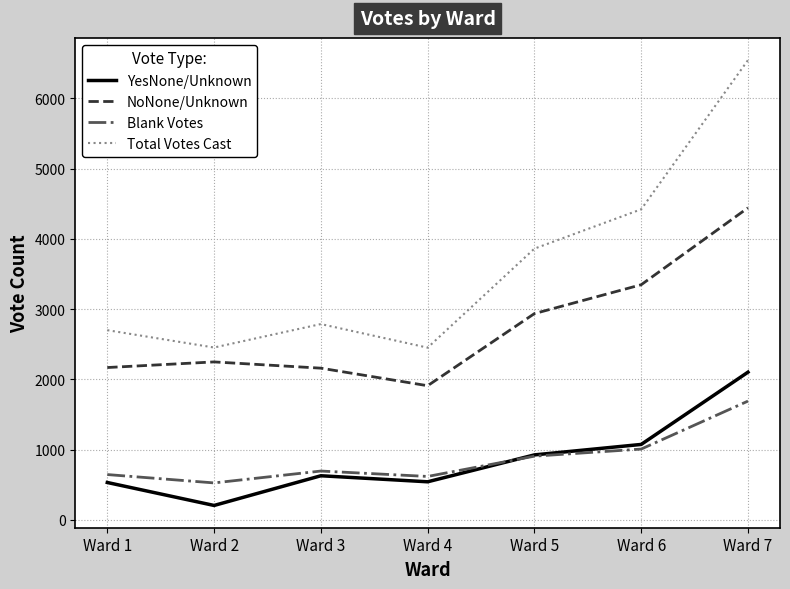

True or false: YesNone/Unknown has a value of 532 at Ward 1.

True